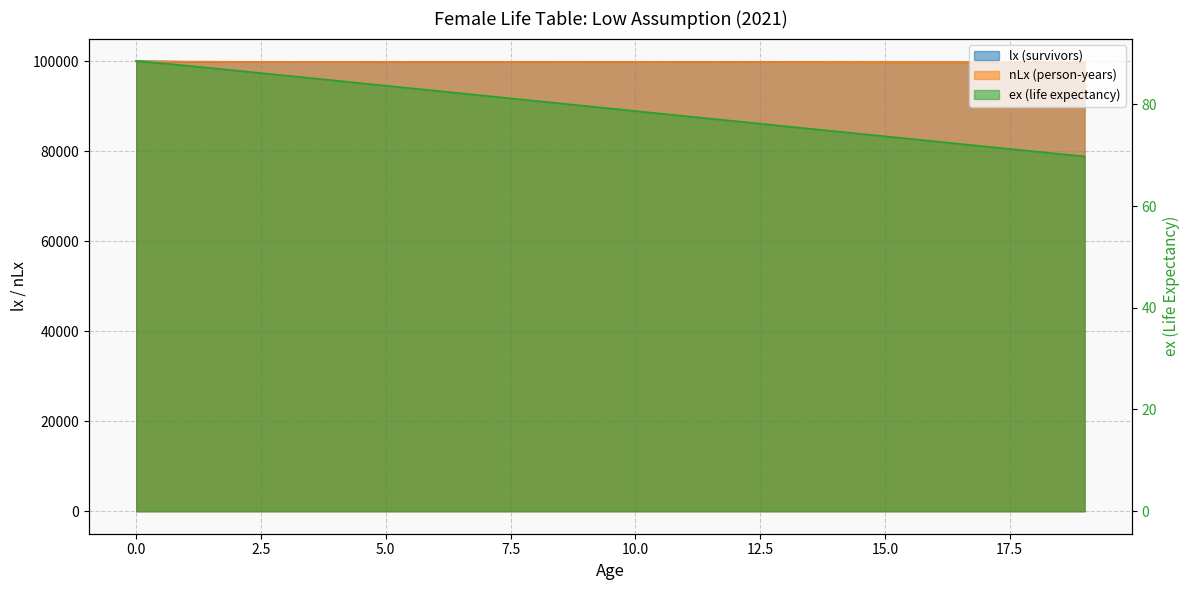

True or false: nLx (person-years) and lx (survivors) cross at least once.

False